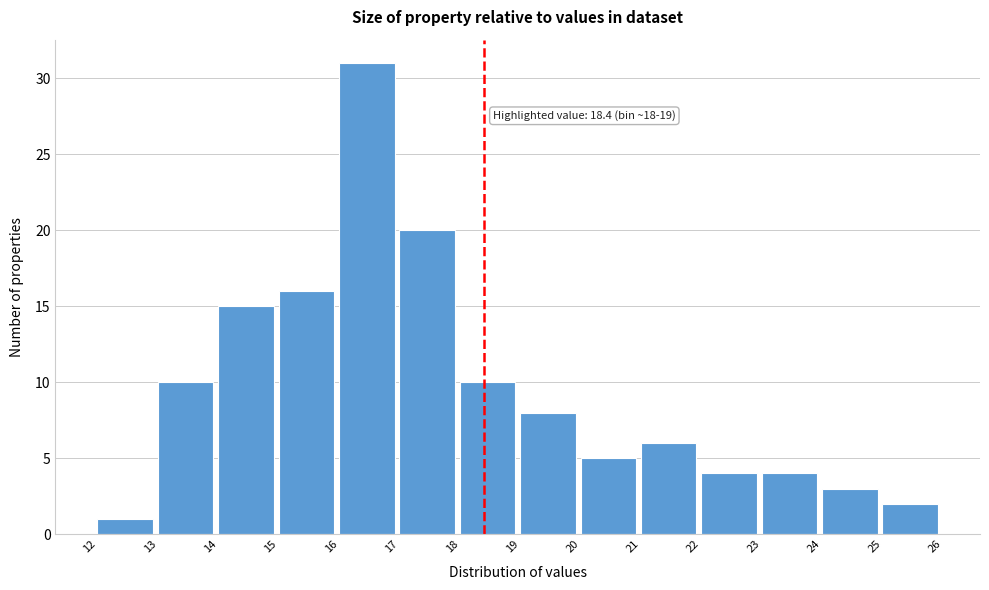

Which range on the x-axis has the tallest bar?

16 to 17